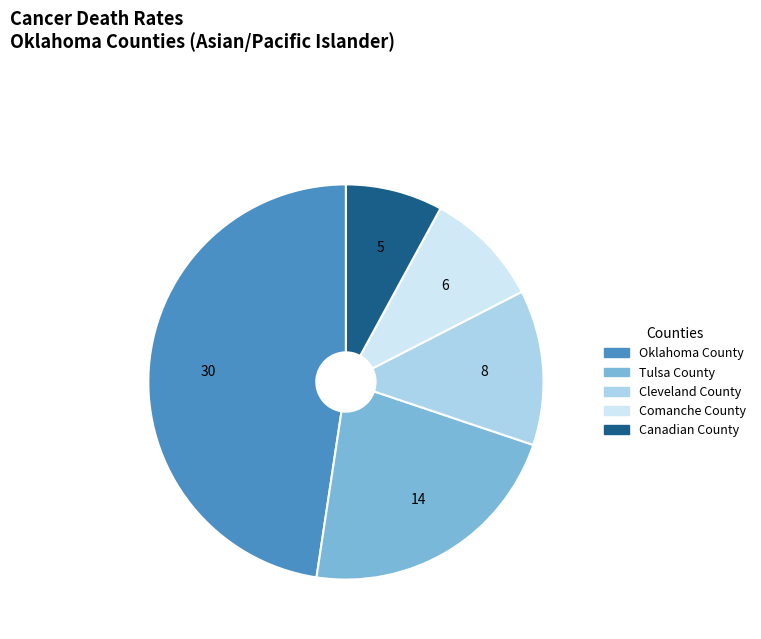

Do Oklahoma County and Cleveland County together represent more than half of the pie?

Yes